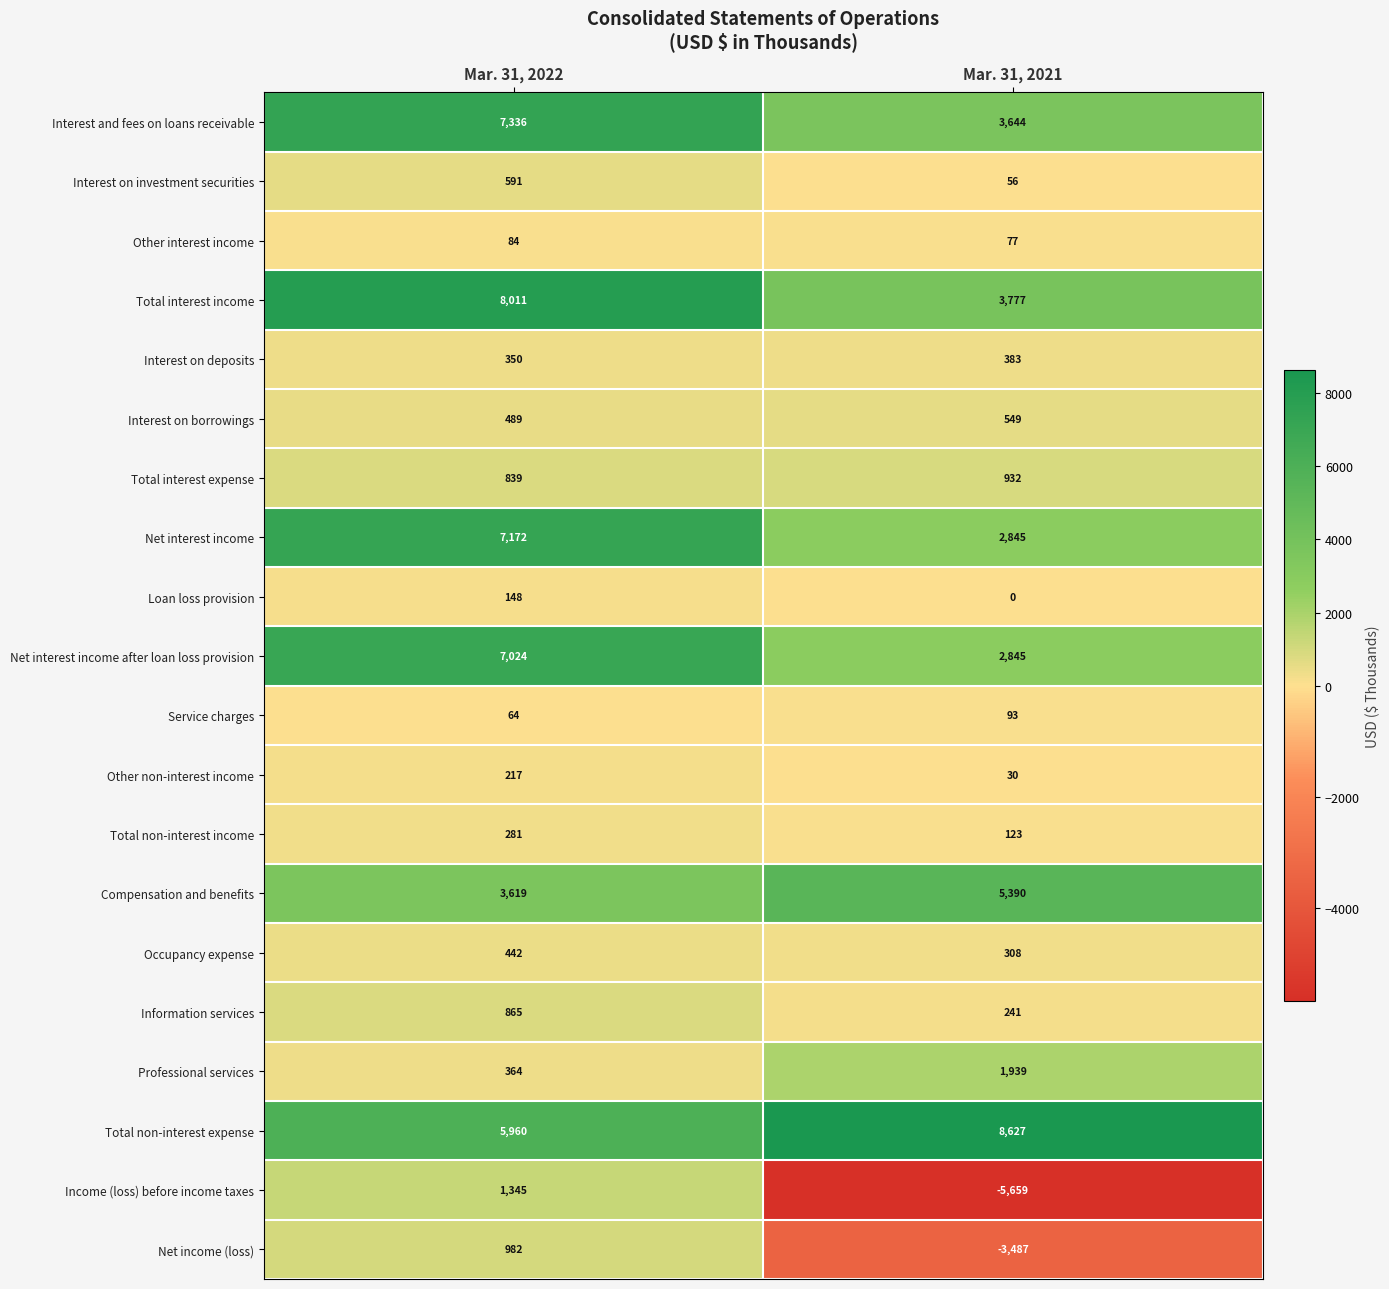

How many categories are shown in the chart?

2